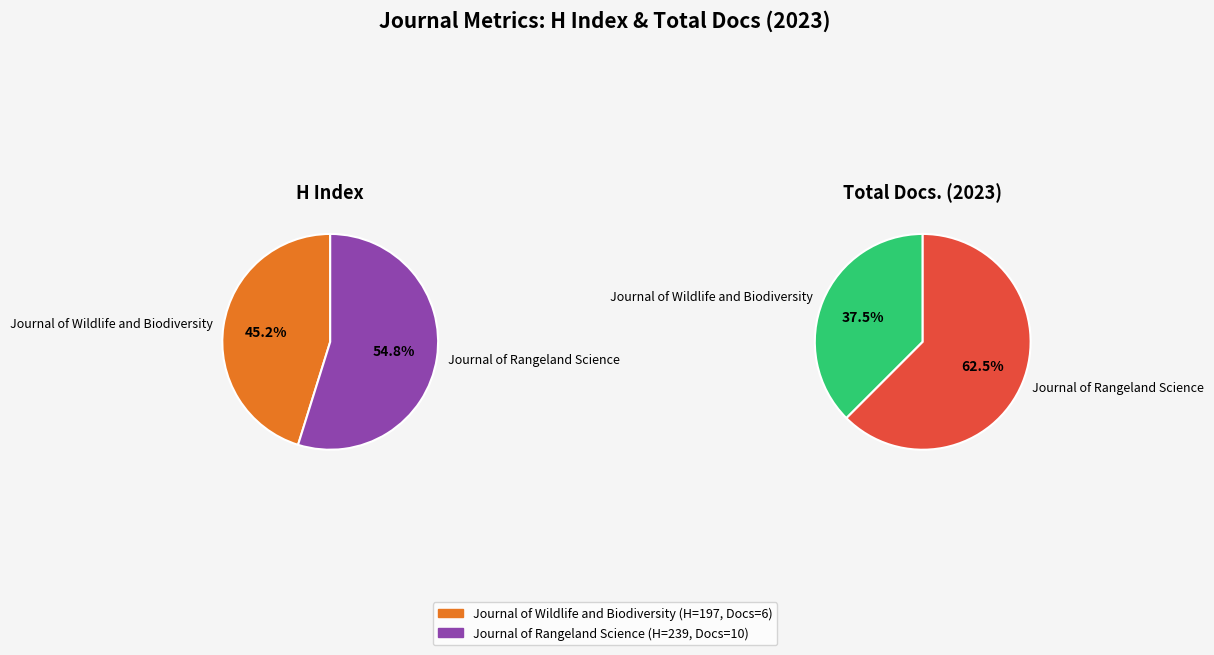

Is it true that Journal of Wildlife and Biodiversity is 46% of the pie?

False